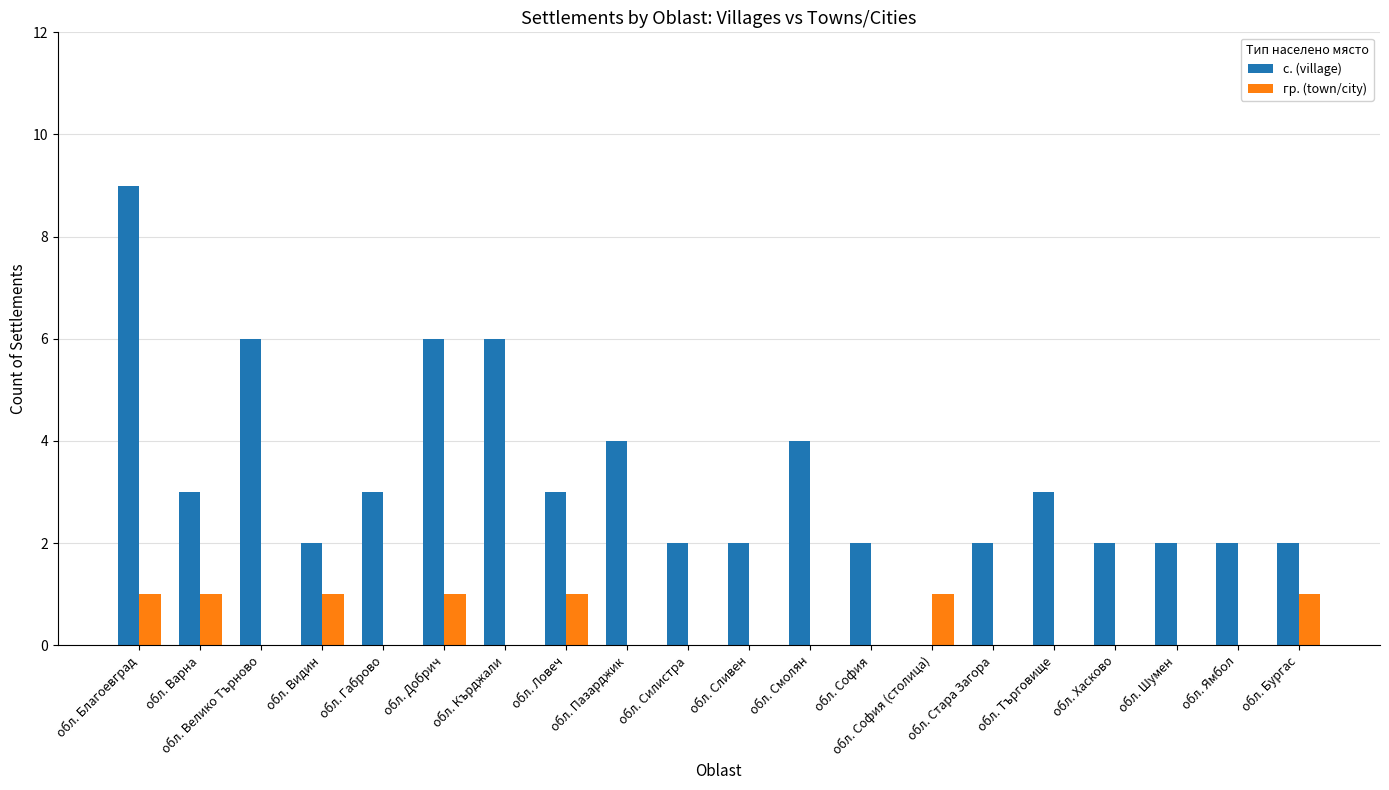

The гр. (town/city) series shows 1 at обл. Хасково. True or false?

False